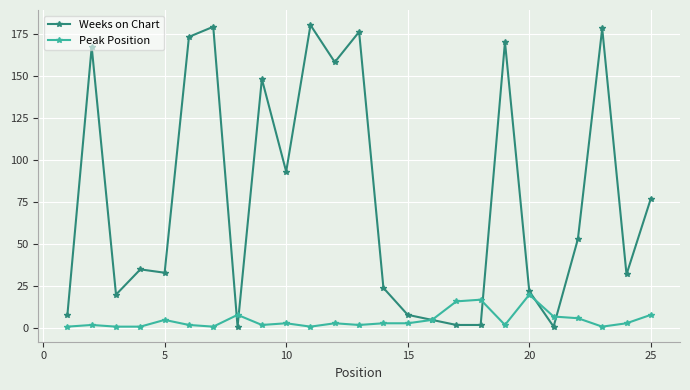

Which series has the largest total across all categories?

Weeks on Chart